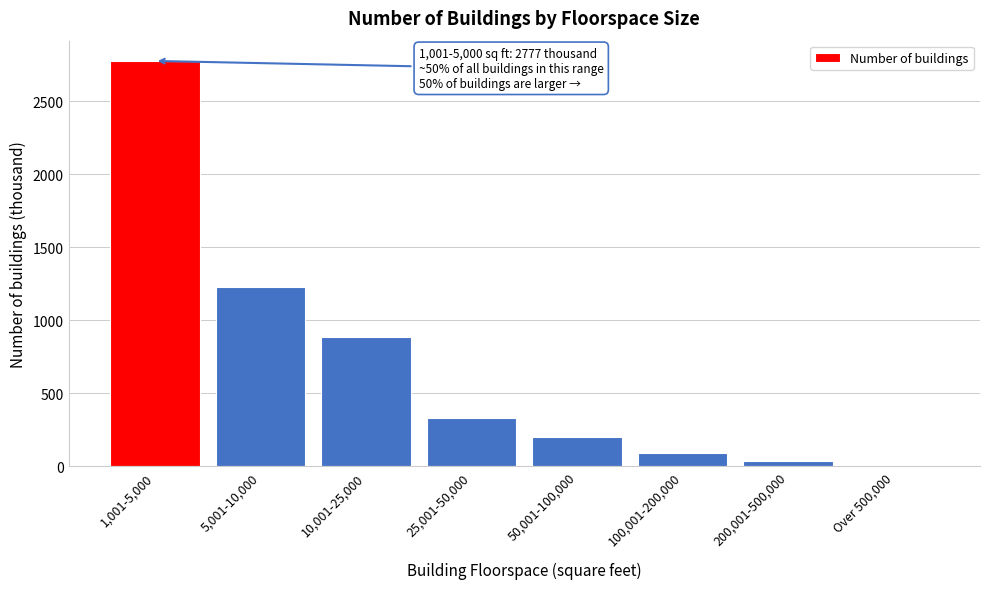

Reading left to right, transcribe all the data shown in this chart.

1,001-5,000=2777	5,001-10,000=1229	10,001-25,000=884	25,001-50,000=332	50,001-100,000=199	100,001-200,000=90	200,001-500,000=38	Over 500,000=8